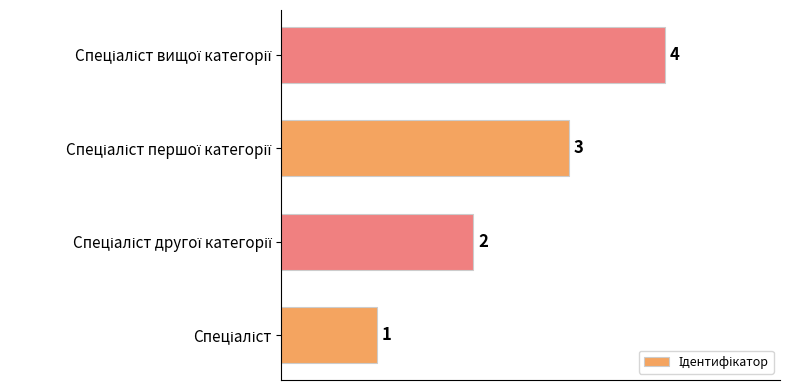

What is the difference between the maximum and minimum values?

3